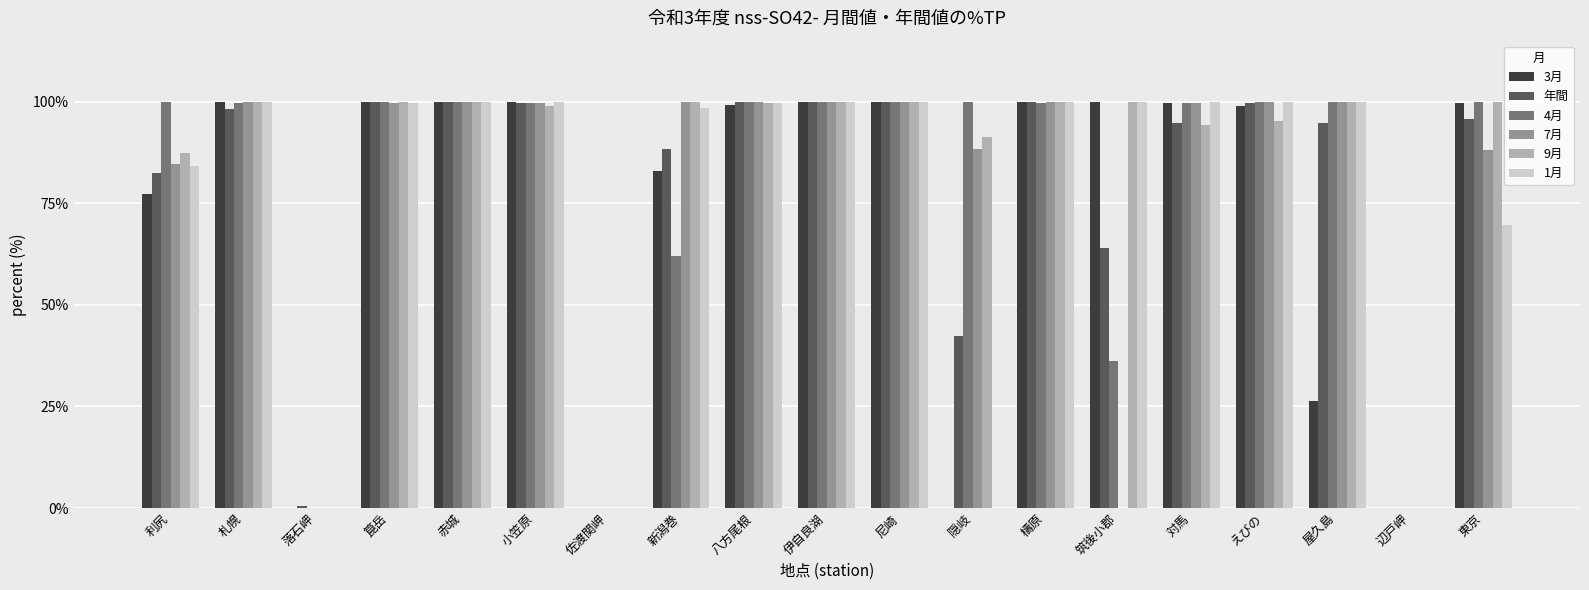

Are the bars grouped side by side (vs. stacked)?

Yes